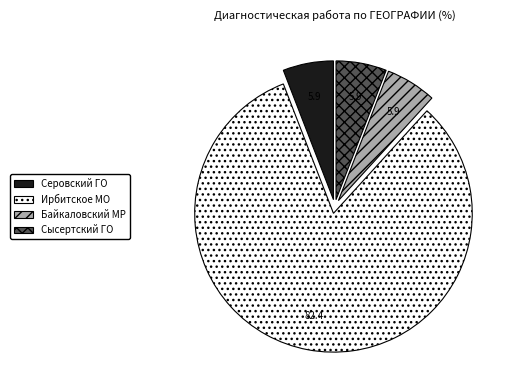

Approximately how many times larger is the value at Ирбитское МО compared to Серовский ГО?

14.0